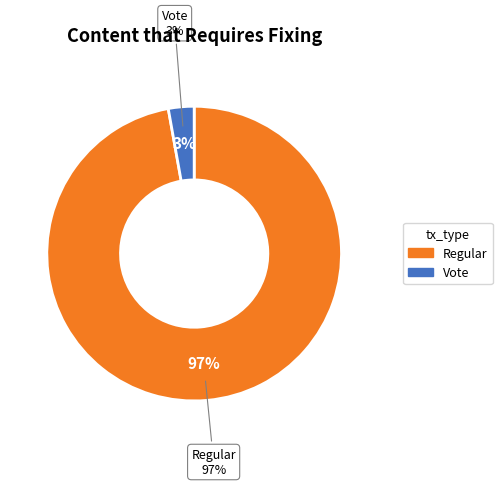

What is the largest slice in the pie chart?

Regular